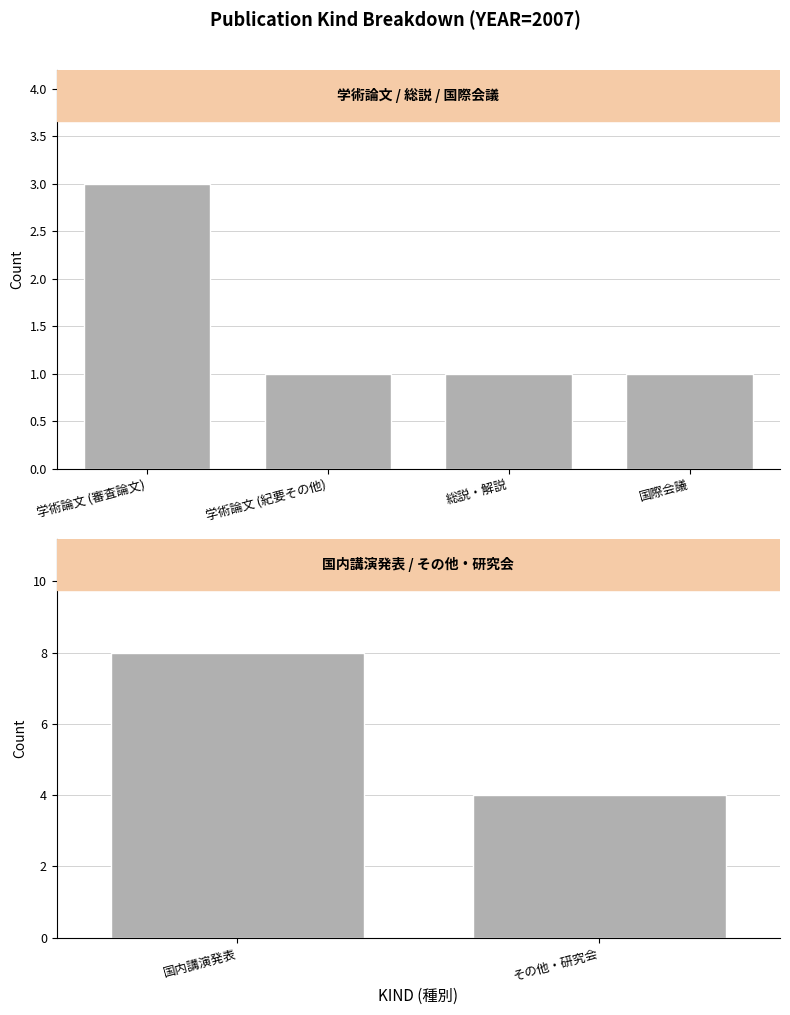

Are the bars grouped side by side (vs. stacked)?

No